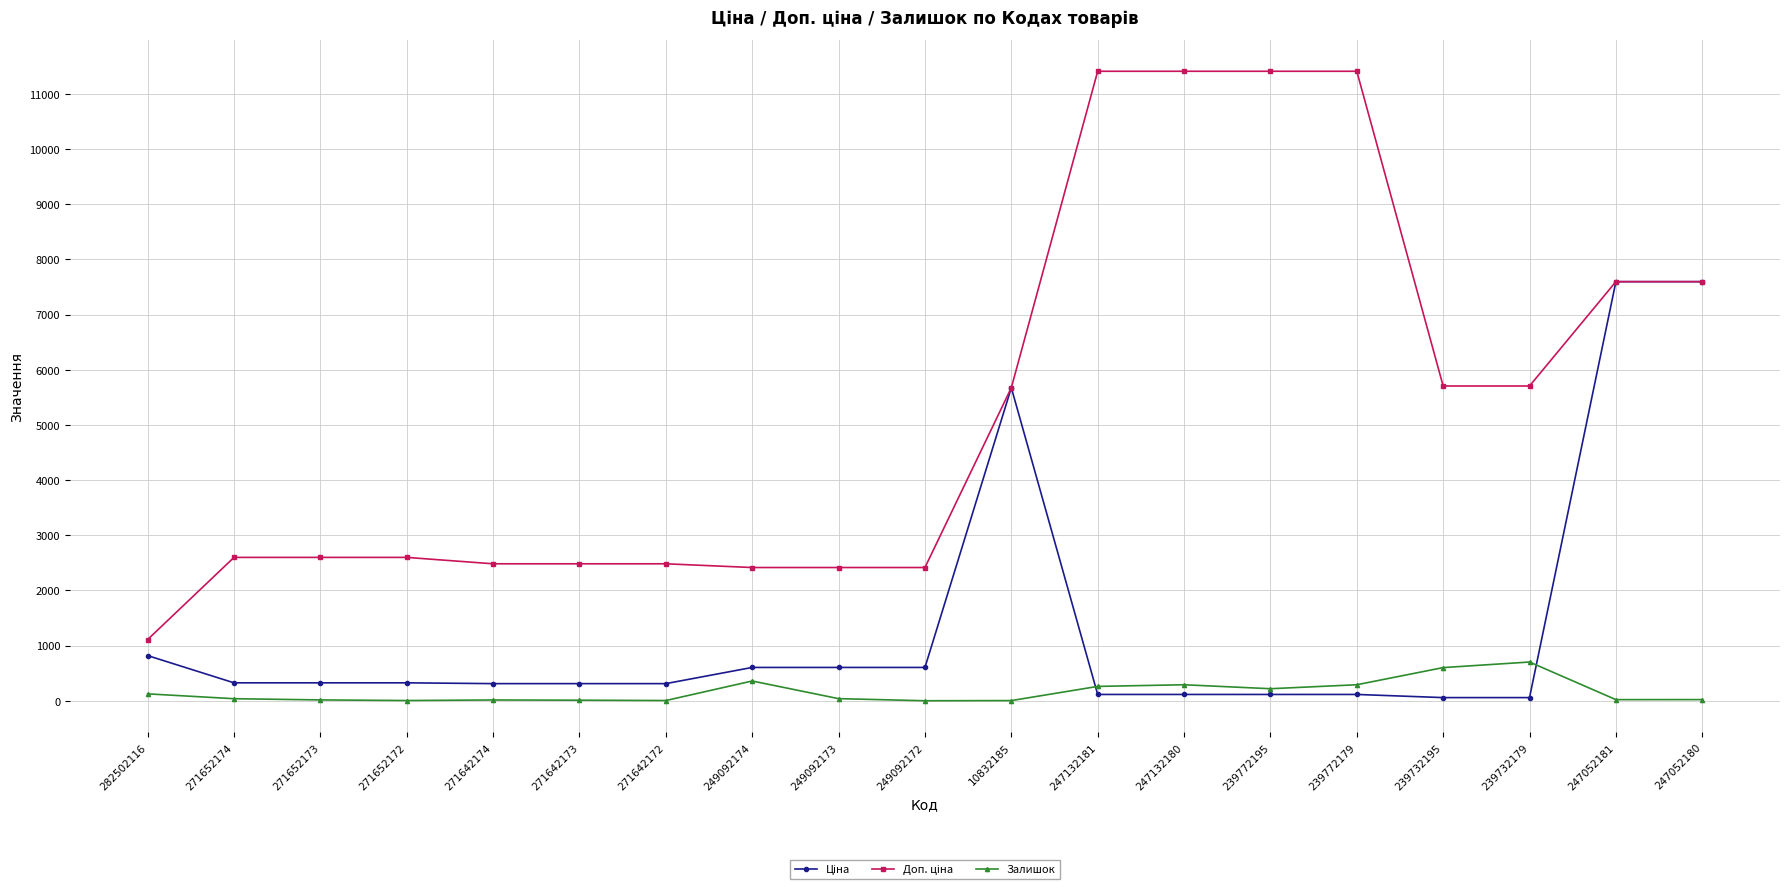

True or false: Залишок has a value of 3.0 at 10832185.

True